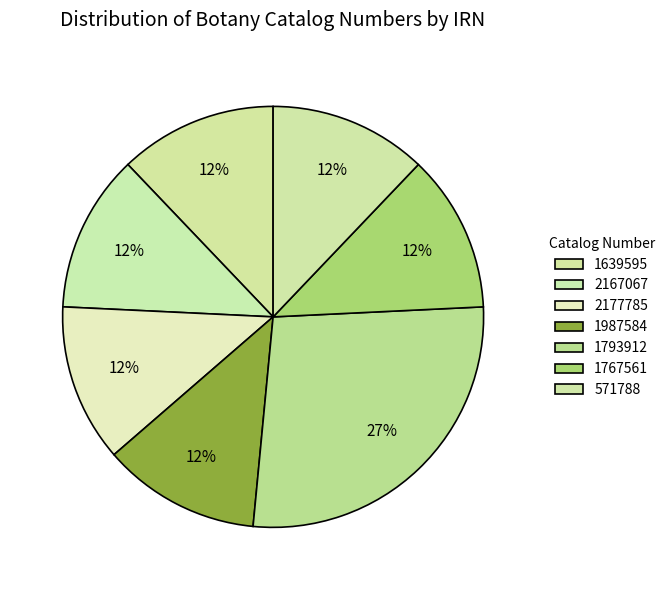

How many segments does this pie chart have?

7